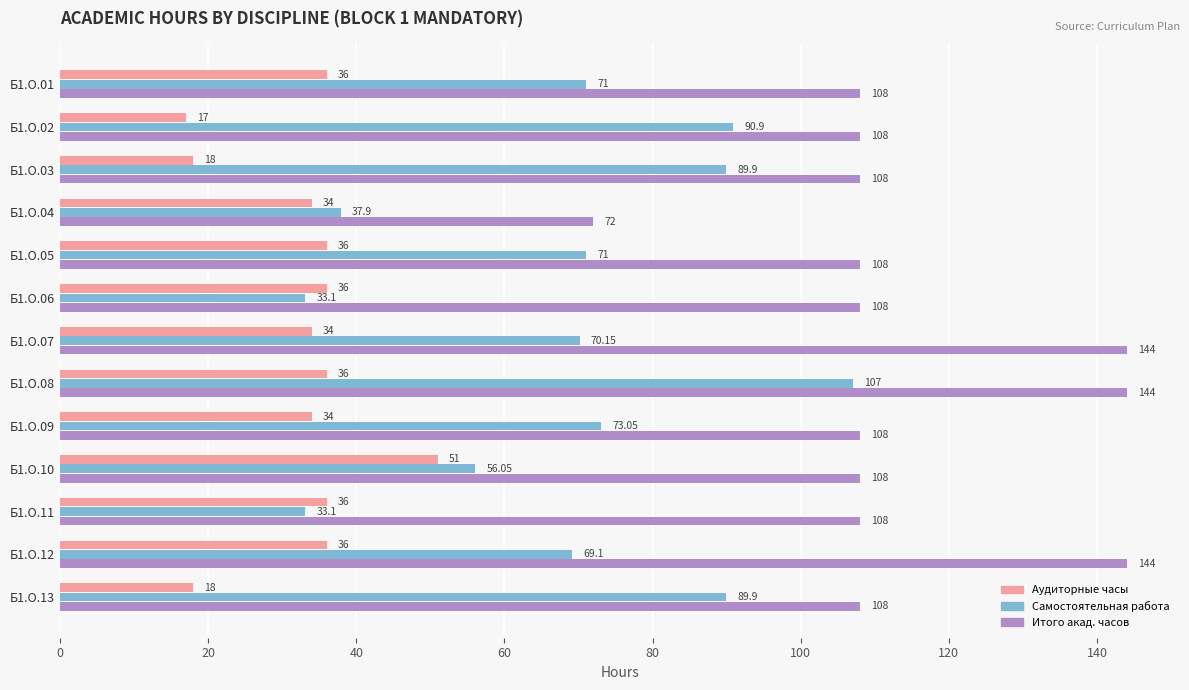

What is the difference between the maximum and minimum values in the Итого акад. часов series?

72.0